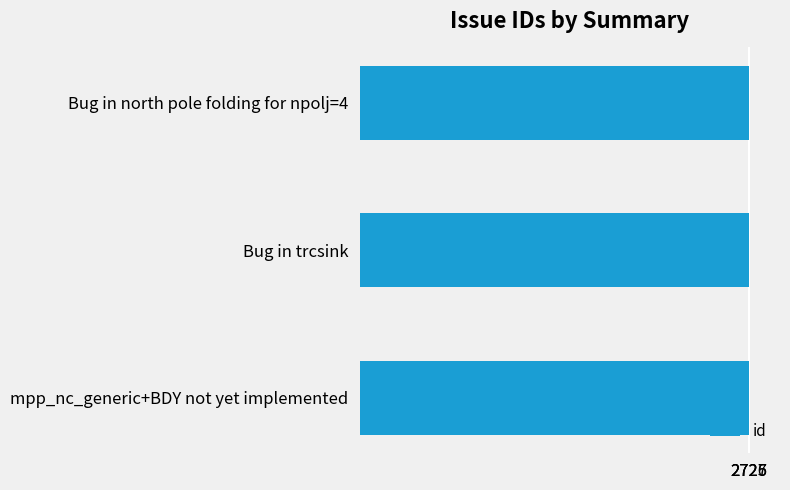

Approximately how many times larger is the value at mpp_nc_generic+BDY not yet implemented compared to Bug in trcsink?

1.0